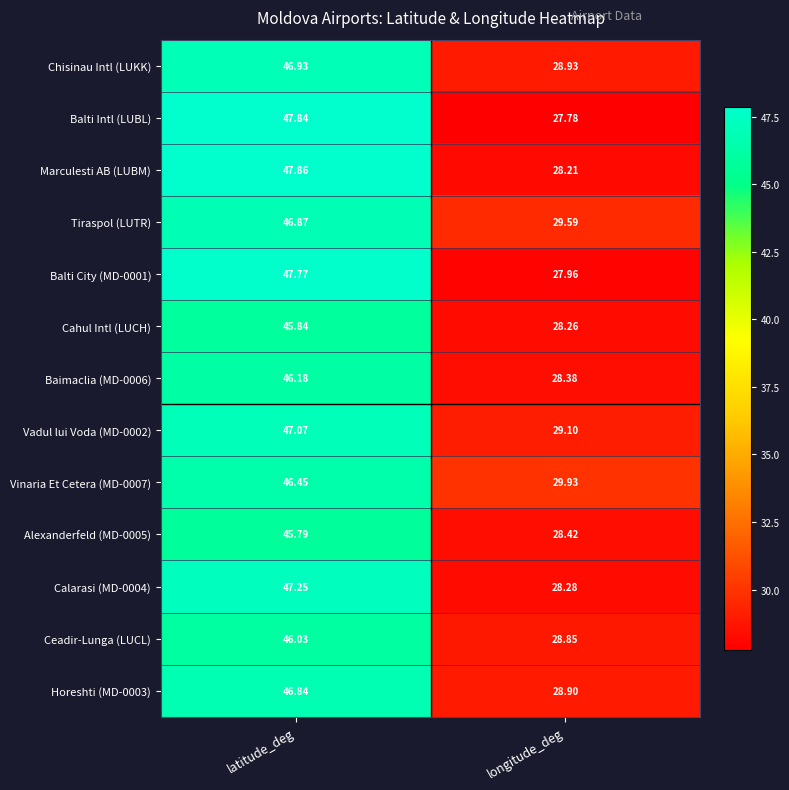

Where does the Balti City (MD-0001) series first go above 47?

latitude_deg